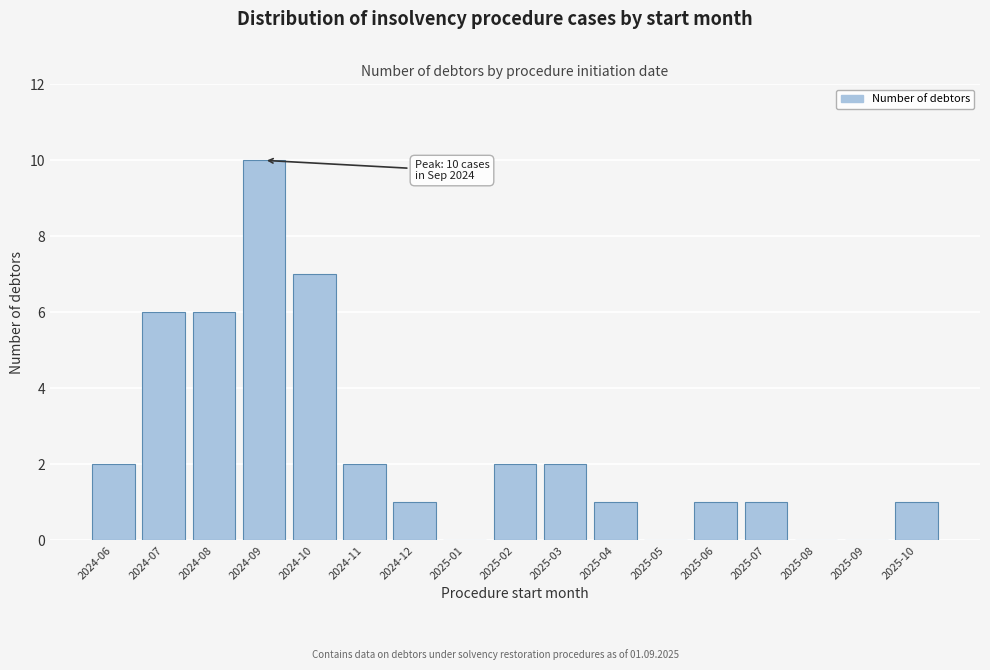

Reading right to left, transcribe all the data shown in this chart.

2025-10=1	2025-09=0	2025-08=0	2025-07=1	2025-06=1	2025-05=0	2025-04=1	2025-03=2	2025-02=2	2025-01=0	2024-12=1	2024-11=2	2024-10=7	2024-09=10	2024-08=6	2024-07=6	2024-06=2